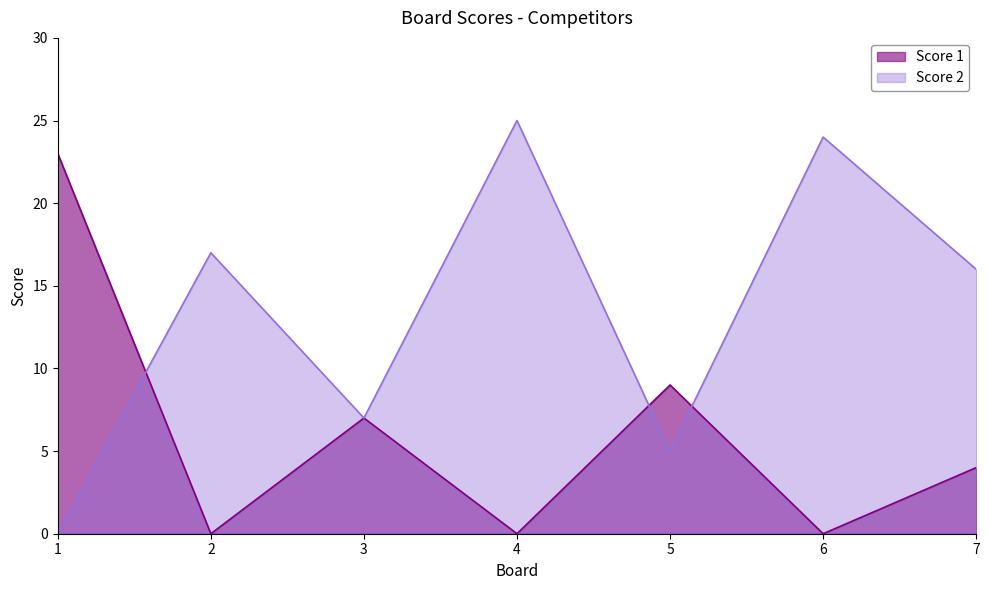

What is the average value of the Score 2 series?

13